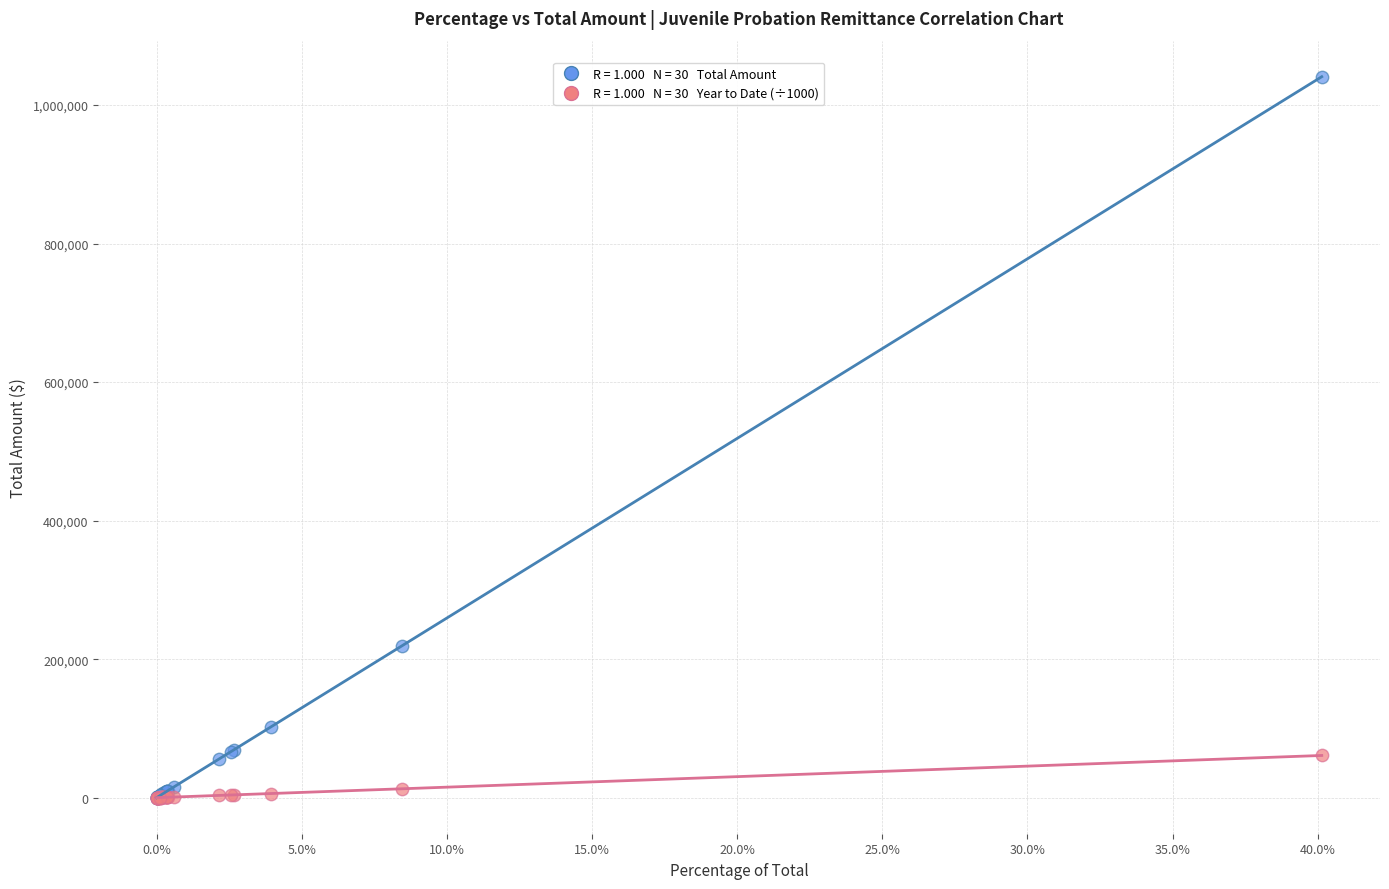

Across all series, what Y value is closest to 520438?

219356.5